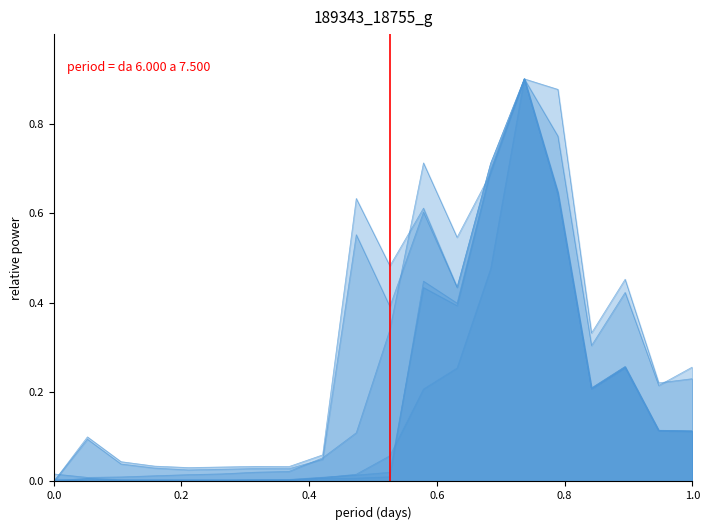

At how many categories does at least one series exceed 0?

20